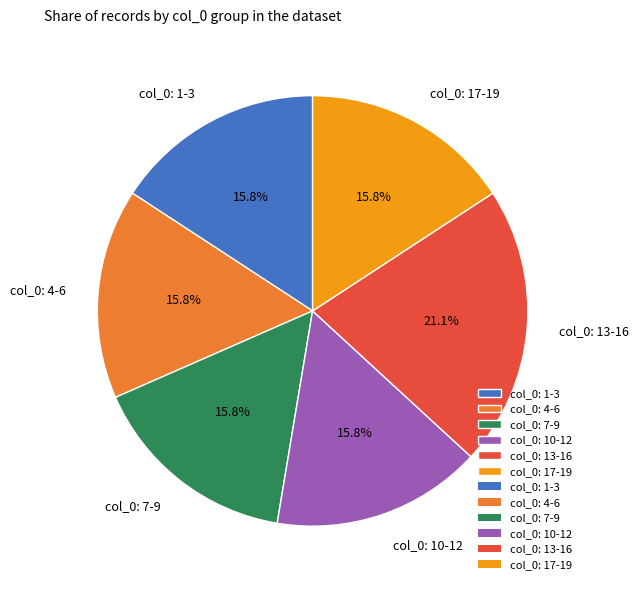

Which slice is the largest?

col_0: 13-16